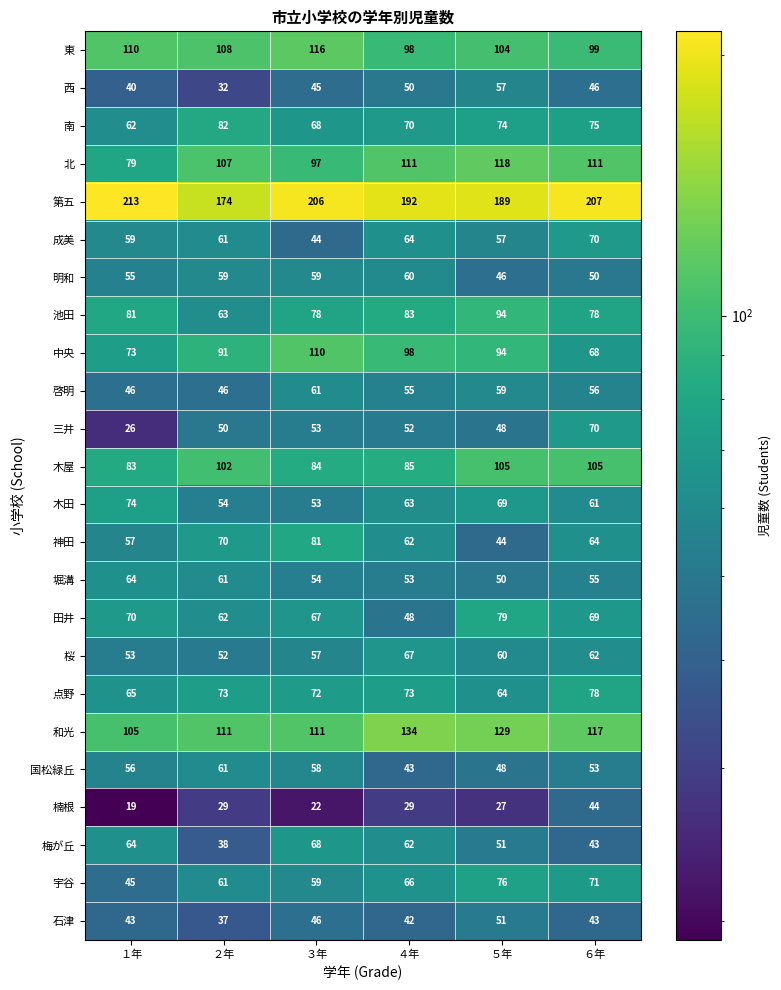

At which category is the sum across all series the highest?

６年